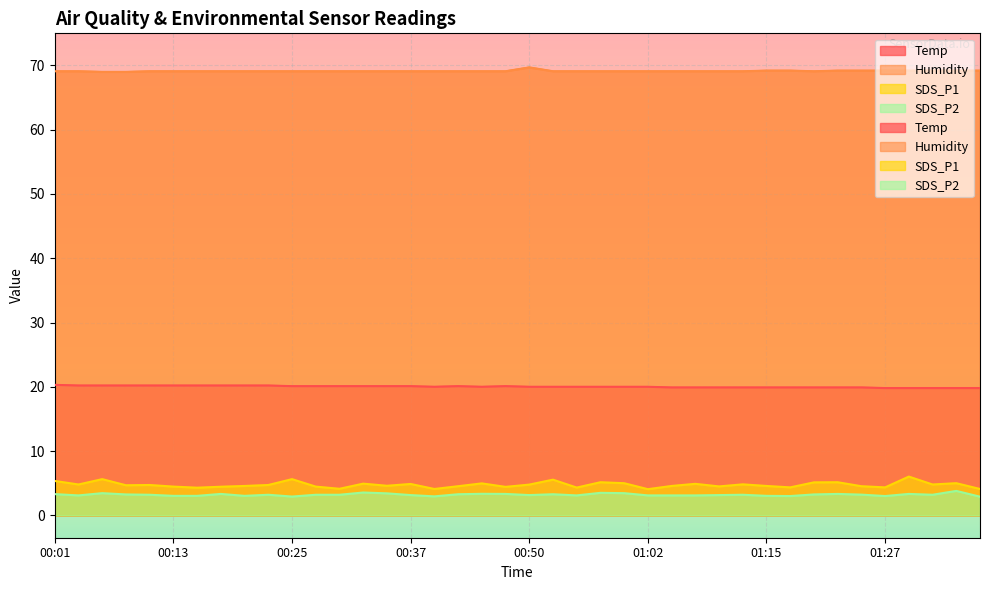

How many categories are shown in the chart?

40